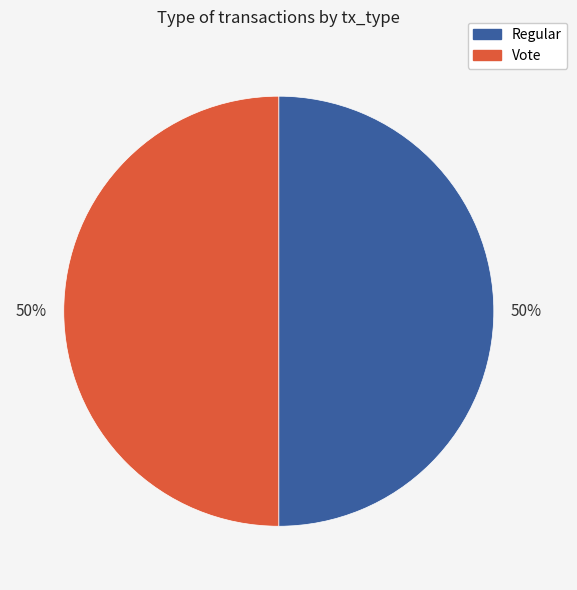

The Regular slice represents 58% of the pie. True or false?

False